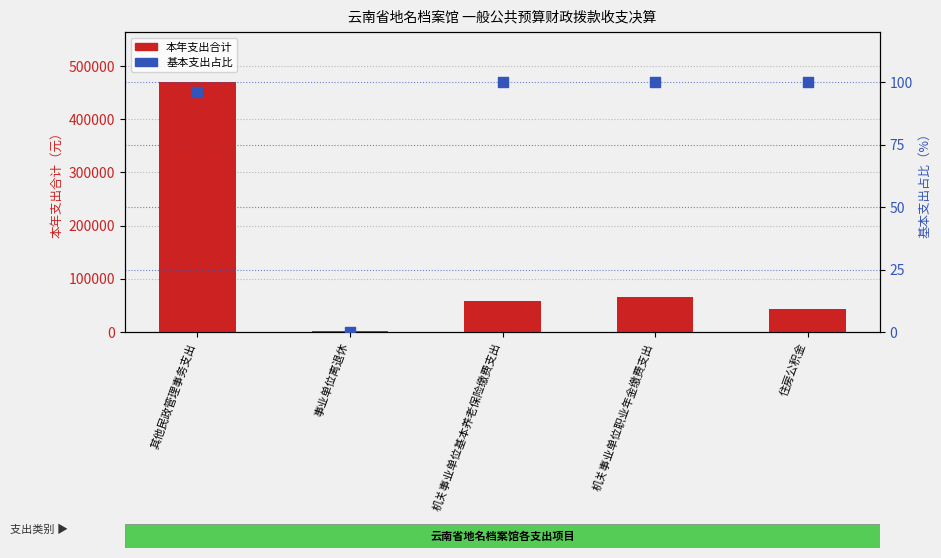

Which series contains the highest Y value?

本年支出合计